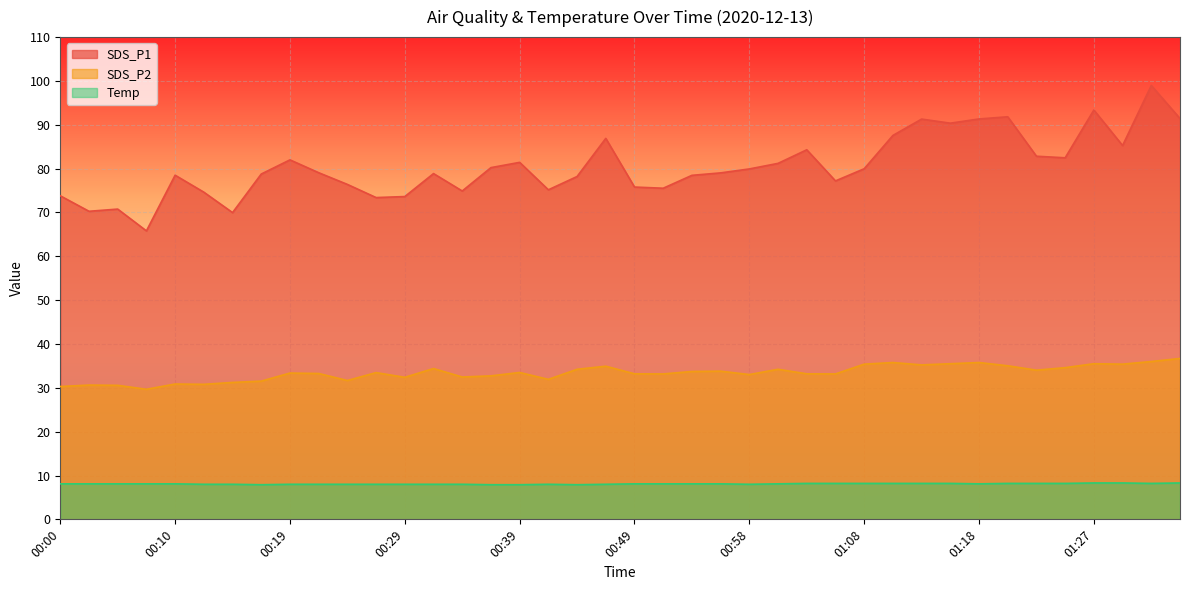

The Temp series shows 2.5 at 00:56. True or false?

False